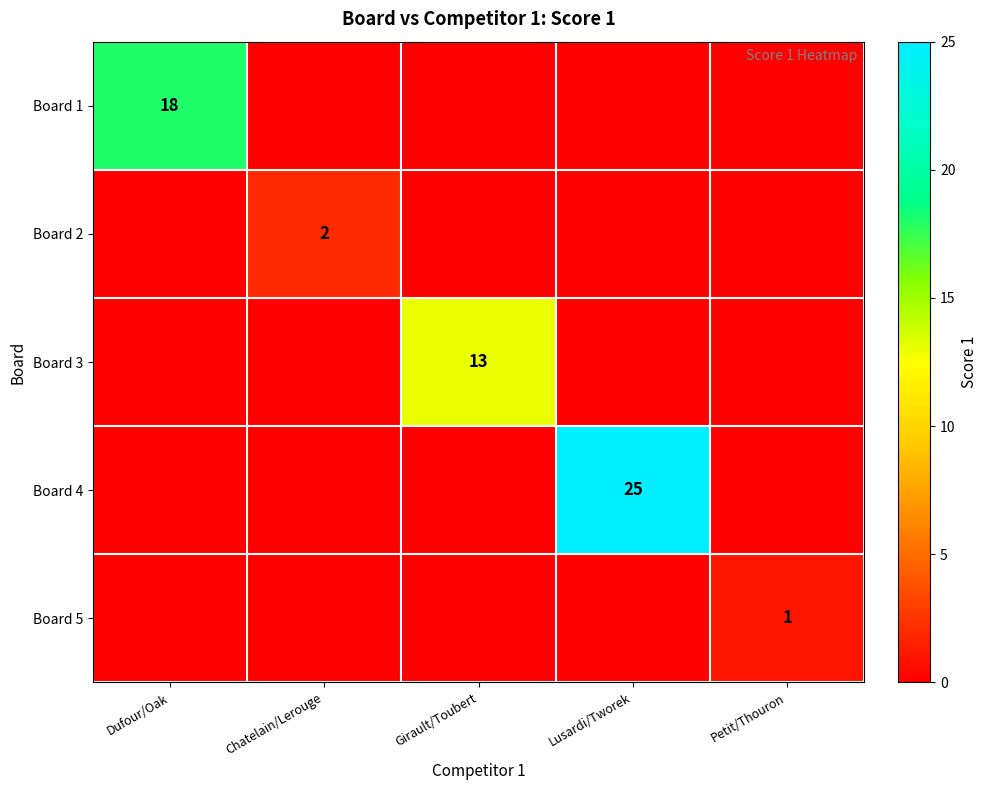

The Board 5 series shows -1 at Girault/Toubert. True or false?

False